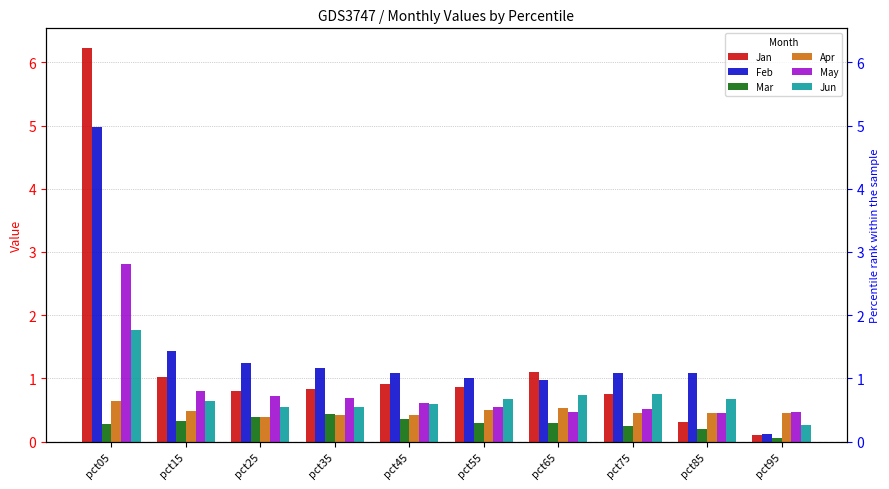

Between pct05 and pct65, which series saw the biggest shift?

Jan